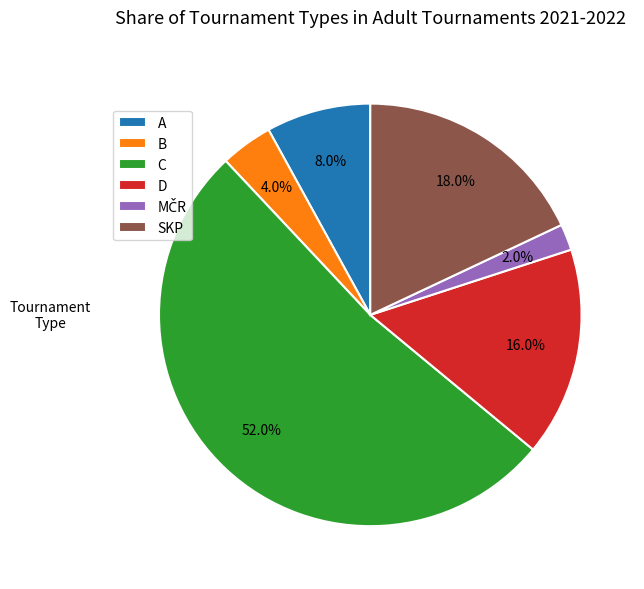

What is the largest slice in the pie chart?

C